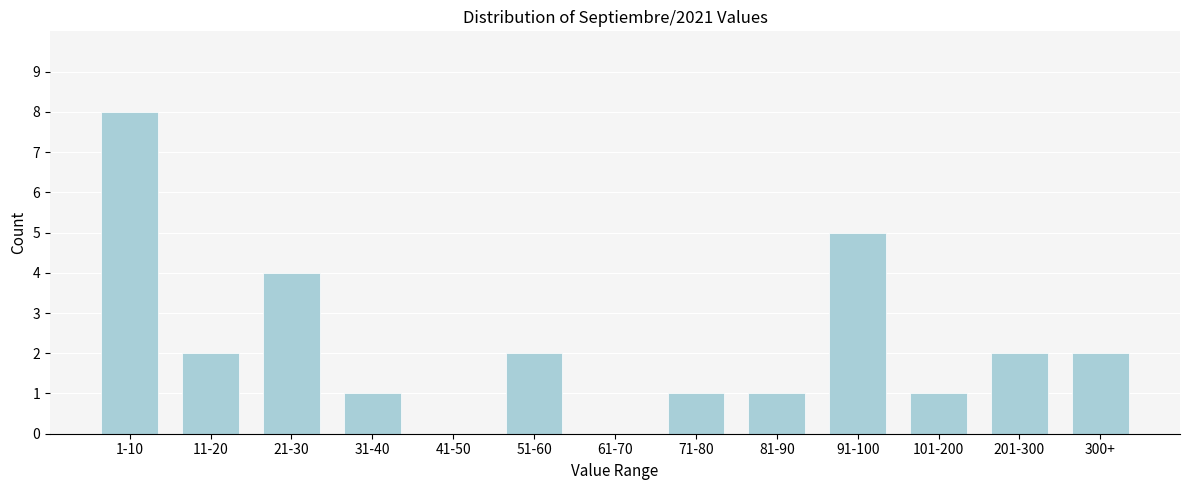

Reading right to left, list all the values displayed in this chart.

300+=2	201-300=2	101-200=1	91-100=5	81-90=1	71-80=1	61-70=0	51-60=2	41-50=0	31-40=1	21-30=4	11-20=2	1-10=8